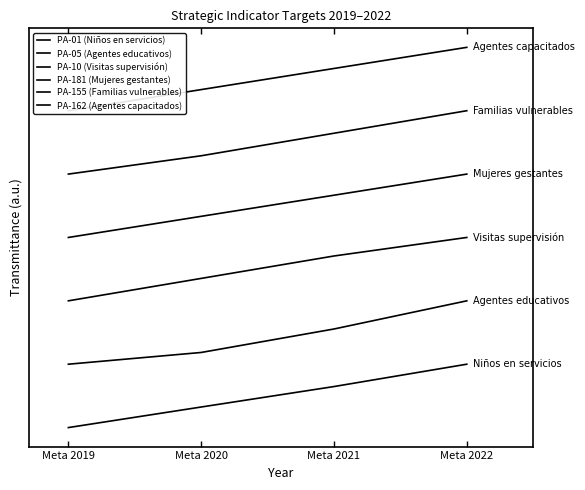

Count the number of data series in this chart.

6